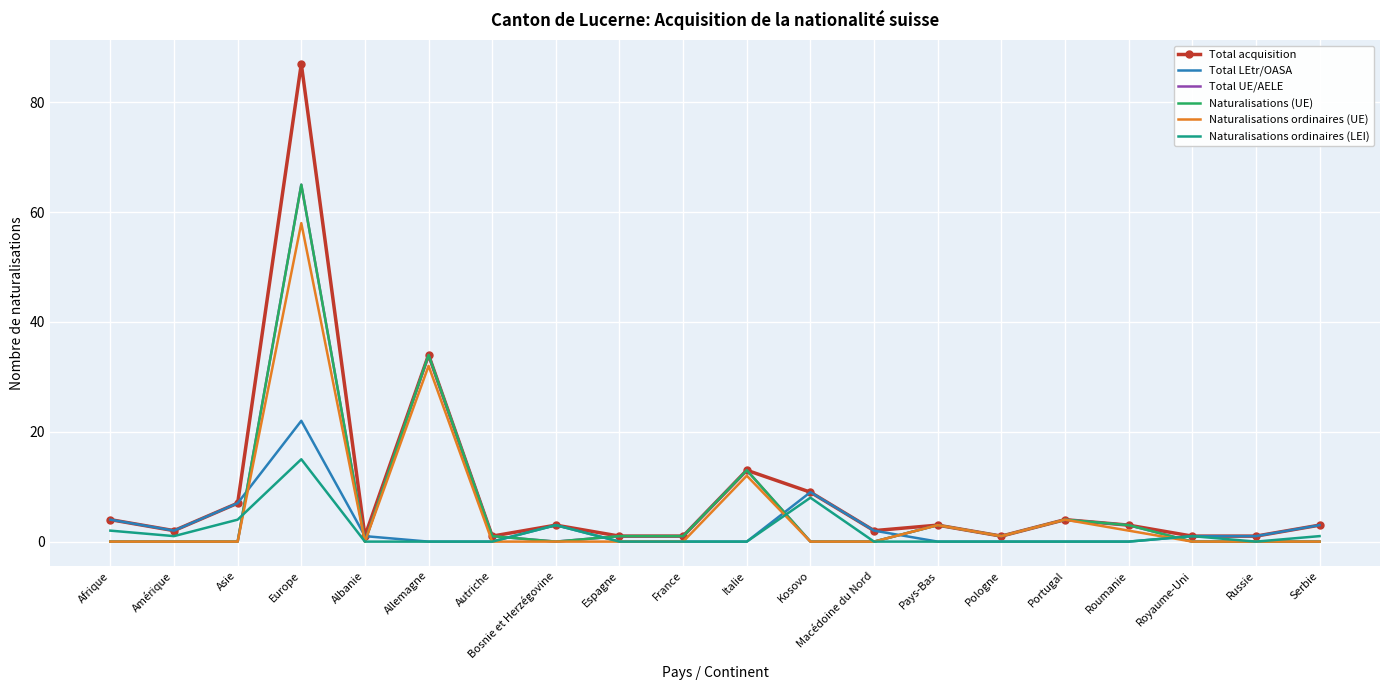

At which label does Naturalisations (UE) reach its minimum?

Afrique